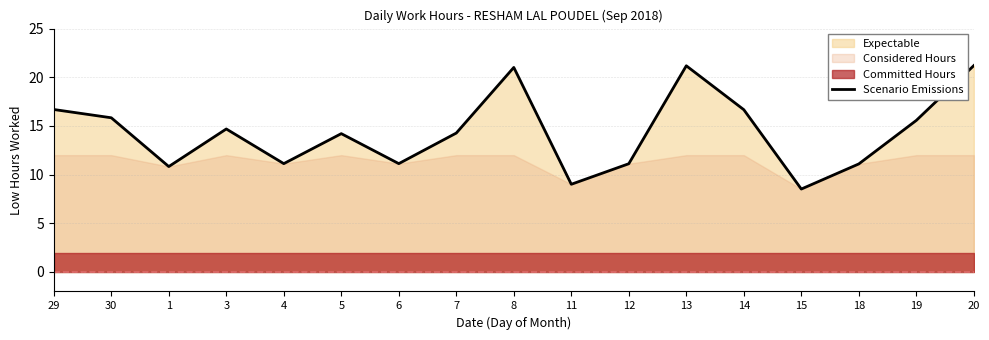

What is the label of the 7th point from the left?

6